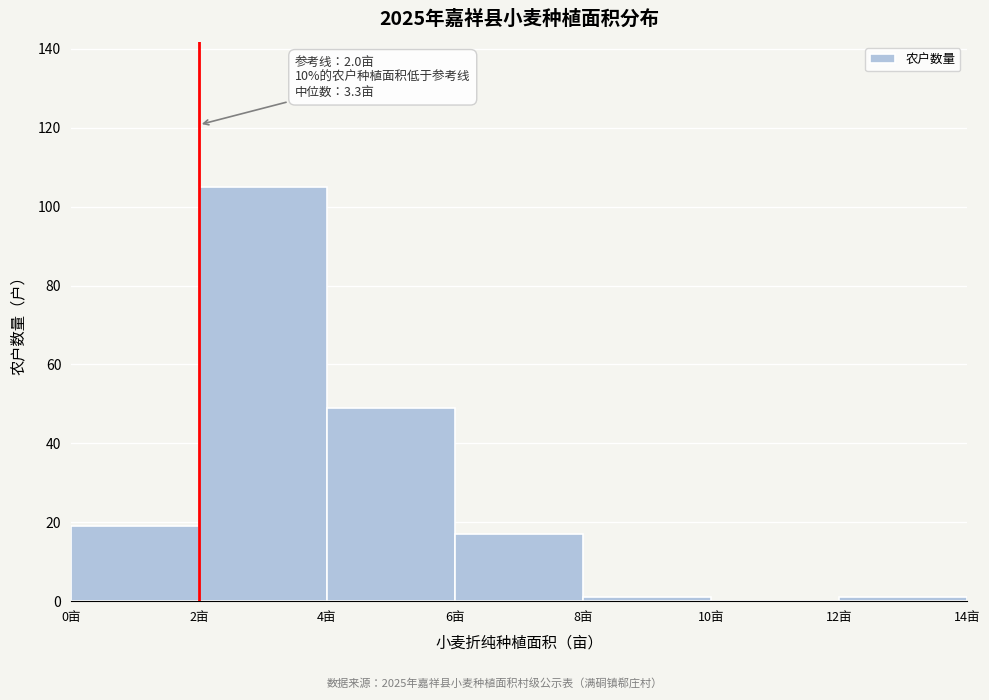

Over which range of the x-axis is the bar tallest?

2 to 4